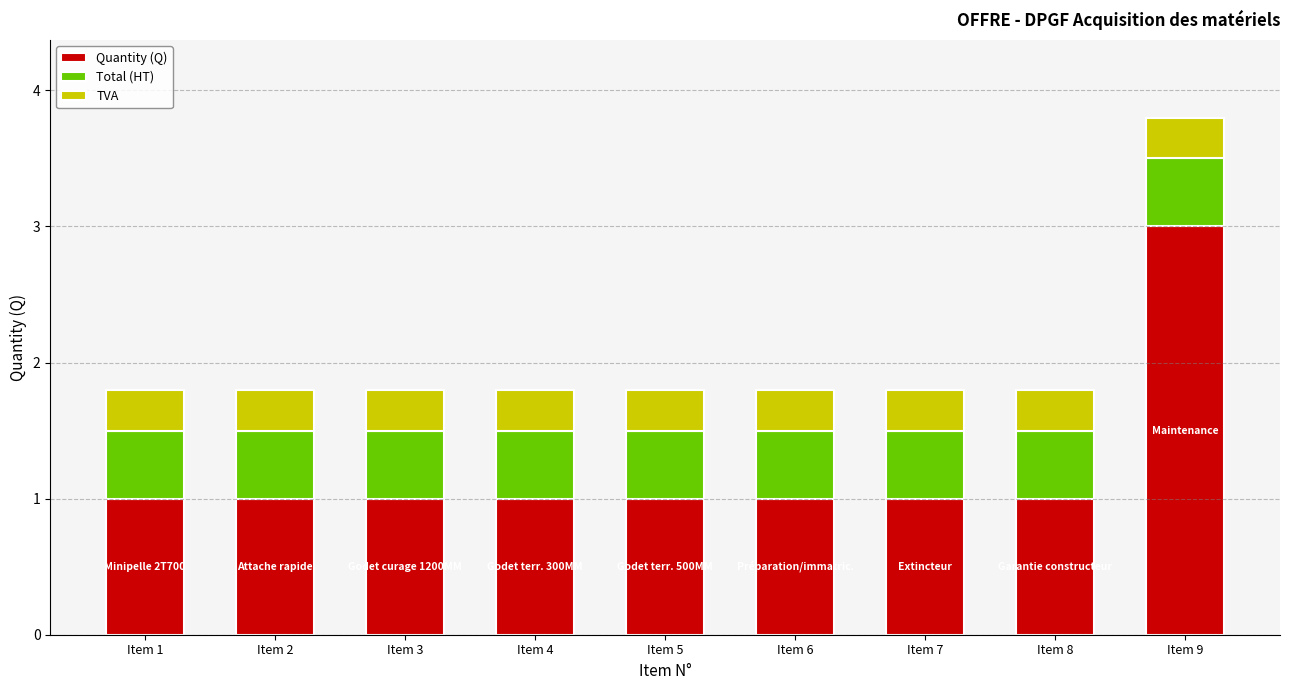

Reading right to left, list the values for the Quantity (Q) series.

3.0	1.0	1.0	1.0	1.0	1.0	1.0	1.0	1.0